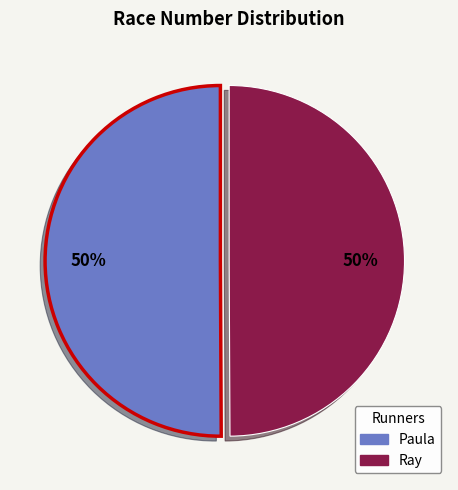

True or false: Paula accounts for 64% of the total.

False